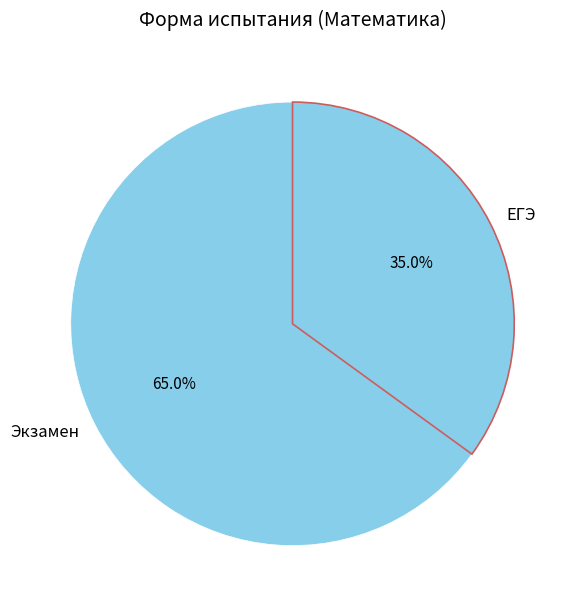

Combined, what portion of the pie is Экзамен and ЕГЭ?

100.0%